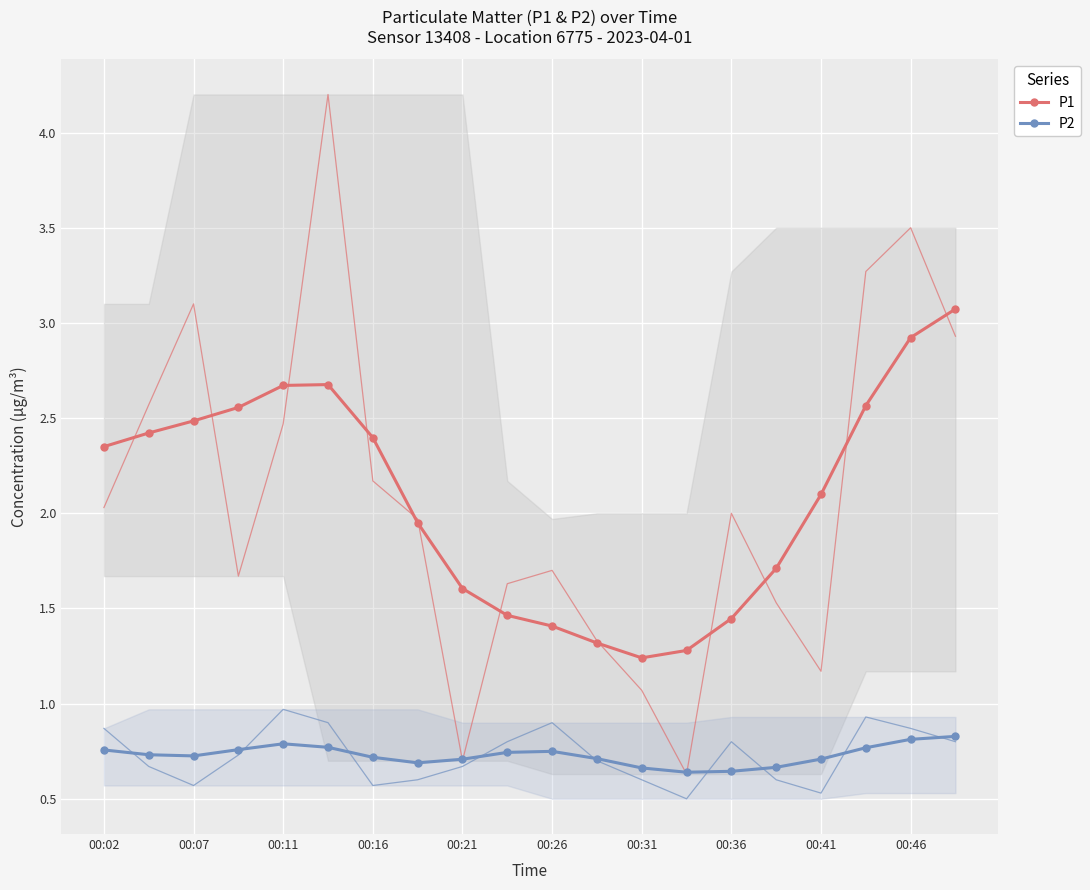

At which category does P1 reach its first local valley?

00:31